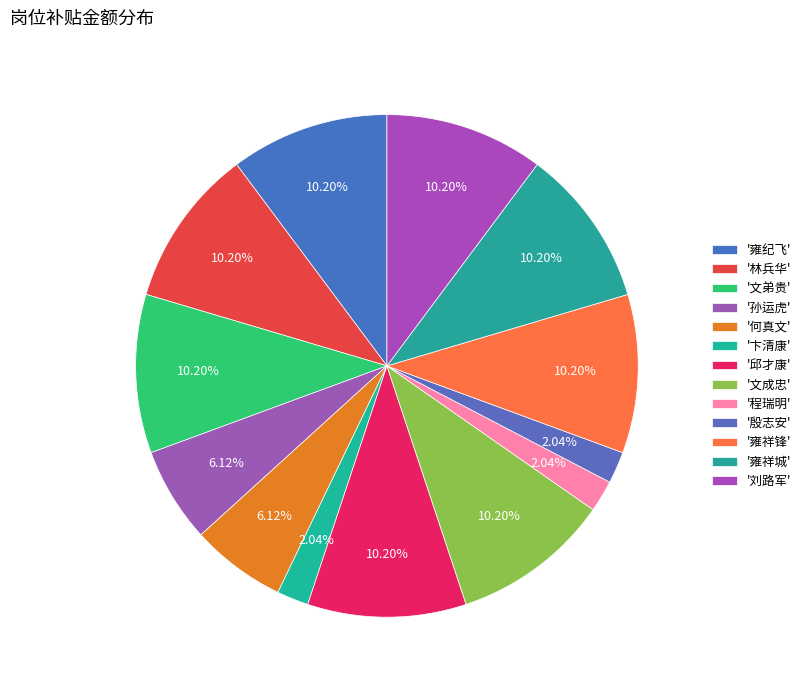

Rank the categories by value from lowest to highest.

卞清康, 程瑞明, 殷志安, 孙运虎, 何真文, 雍纪飞, 林兵华, 文弟贵, 邱才康, 文成忠, 雍祥锋, 雍祥城, 刘路军